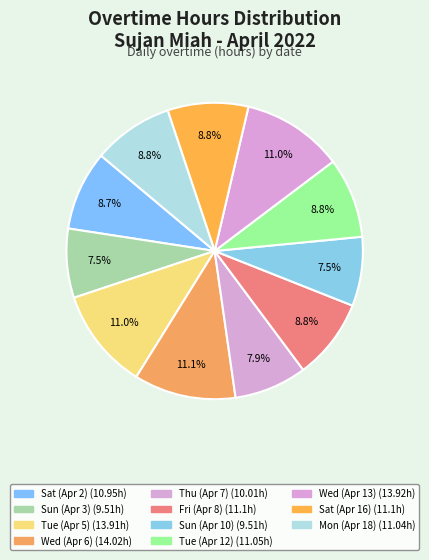

How many slices are in this pie chart?

11